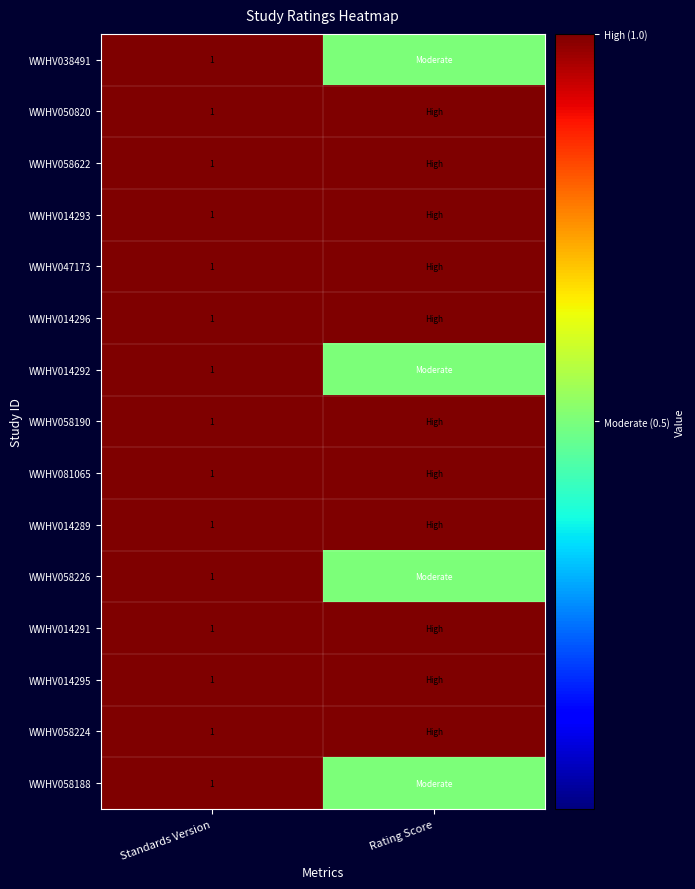

The value of WWHV058190 at Standards Version is 1.6. True or false?

False